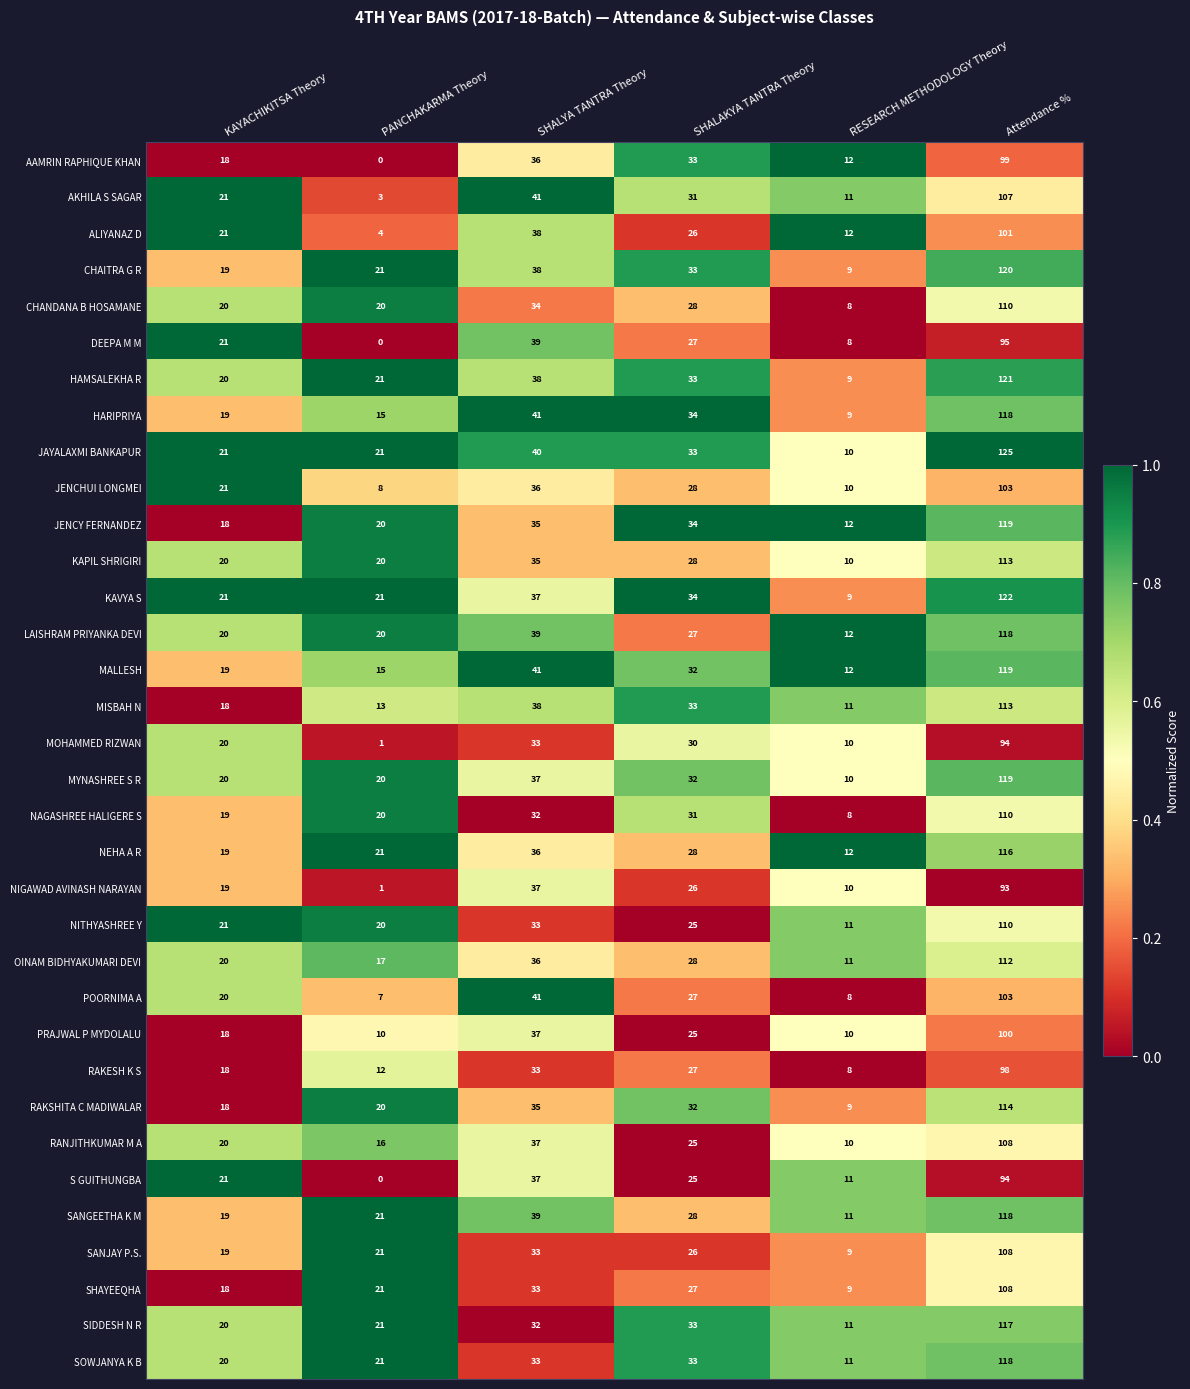

Is it true that KAPIL SHRIGIRI equals 23 at SHALYA TANTRA Theory?

False